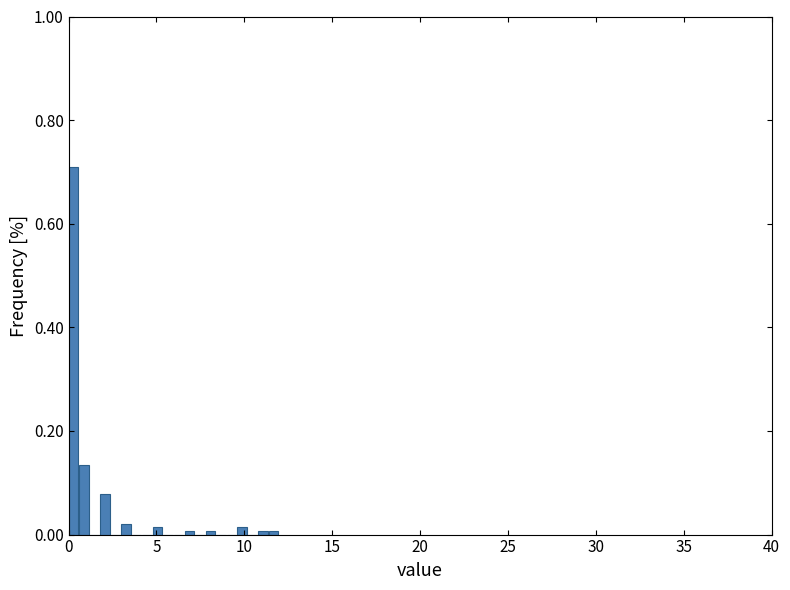

Read against the x-axis, roughly where is the centre of the tallest bar?

0.5